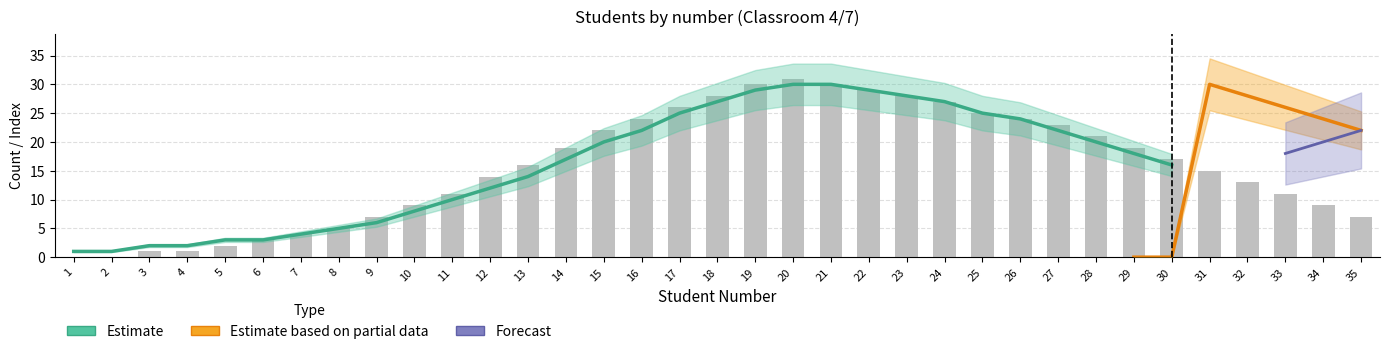

At which category is the sum across all series the highest?

33